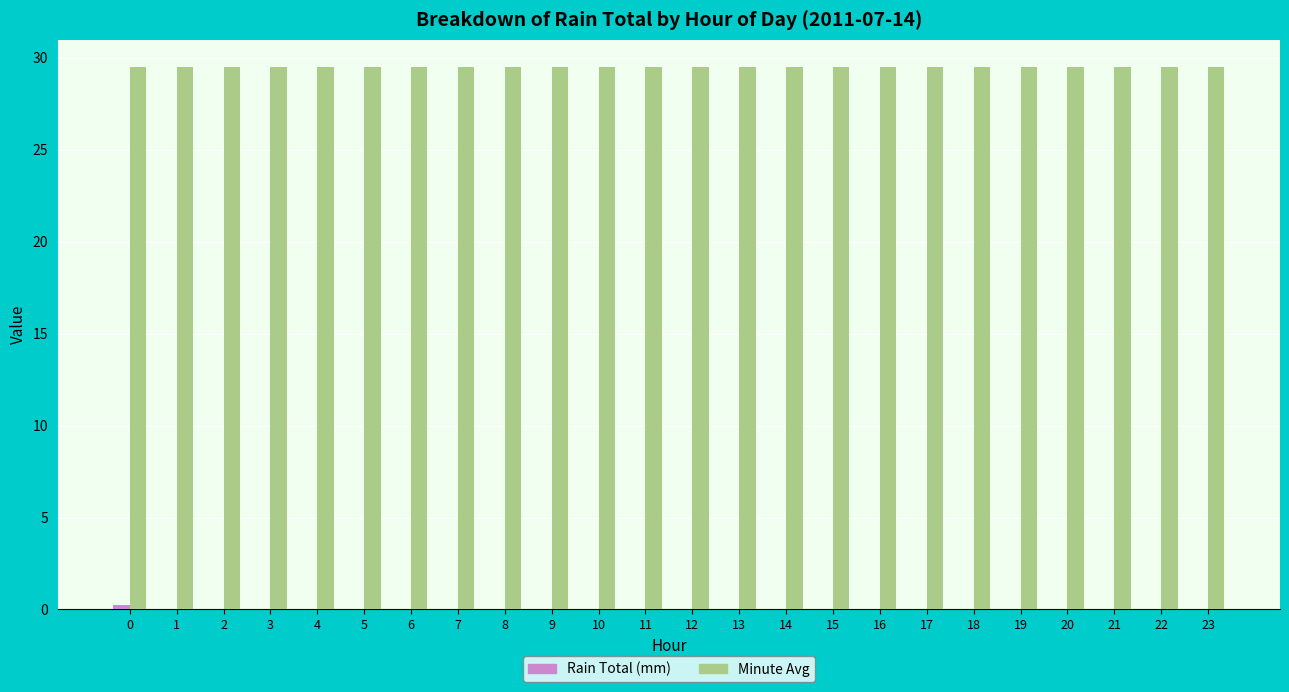

Is it true that Minute Avg equals 42.0 at 15?

False